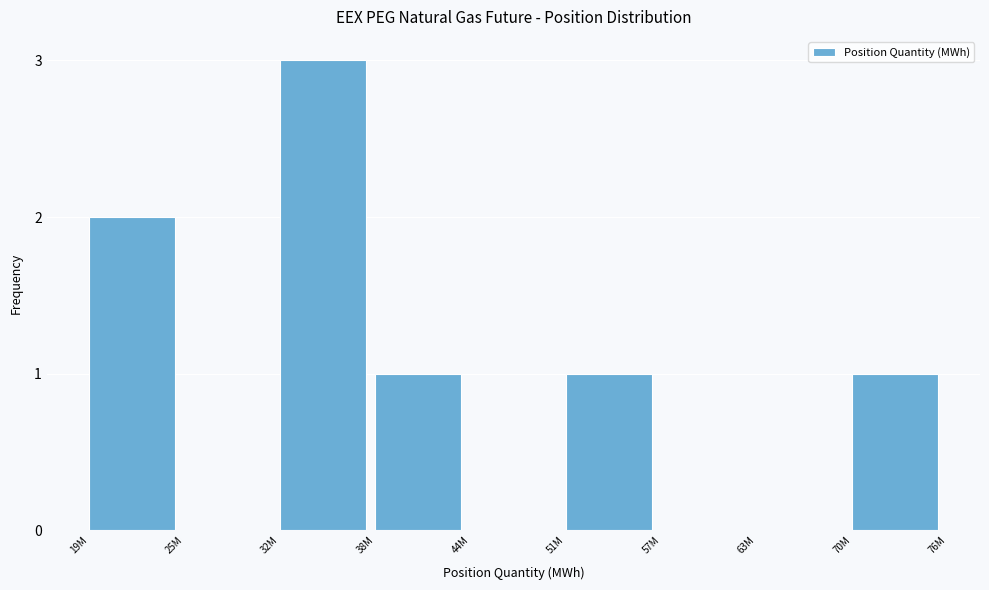

Reading left to right, extract all data points from this chart.

19M=2	25M=0	32M=3	38M=1	44M=0	51M=1	57M=0	63M=0	70M=1